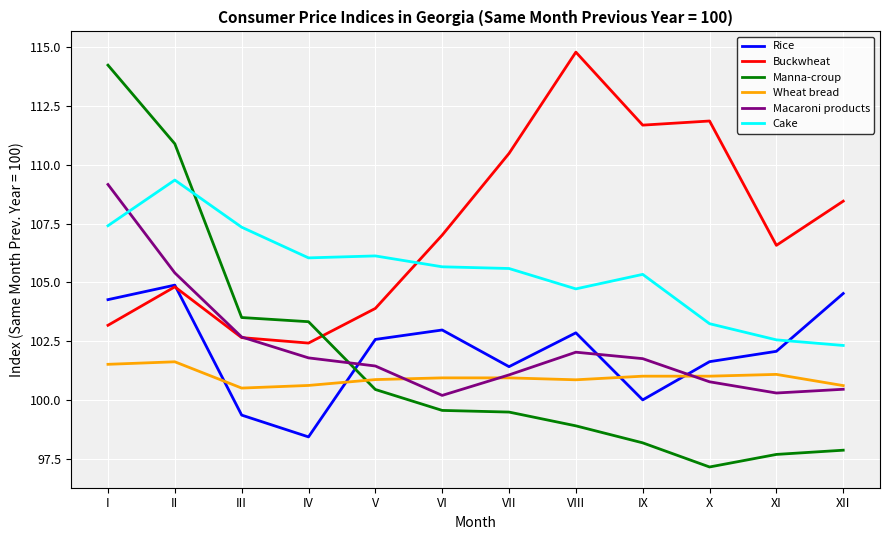

Is it true that Rice equals 104.3 at I?

True